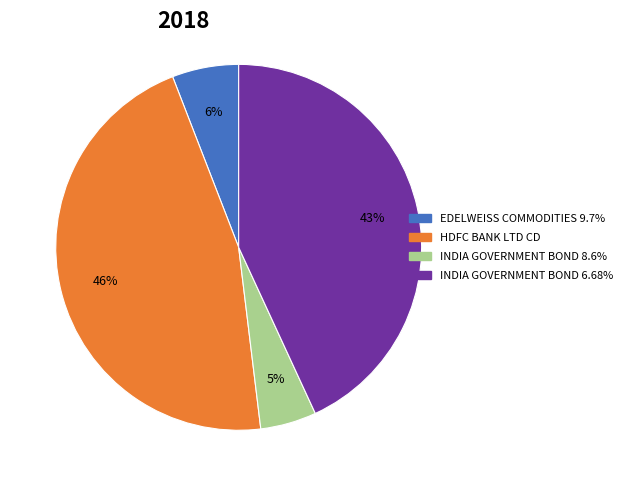

Which has a higher value, HDFC BANK LTD CD or INDIA GOVERNMENT BOND 6.68%?

HDFC BANK LTD CD